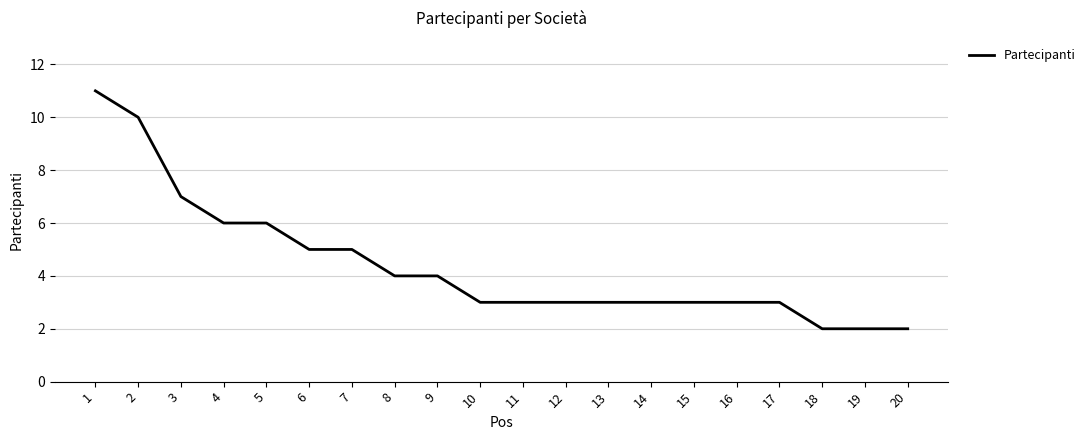

The value at 12 is 3. True or false?

True